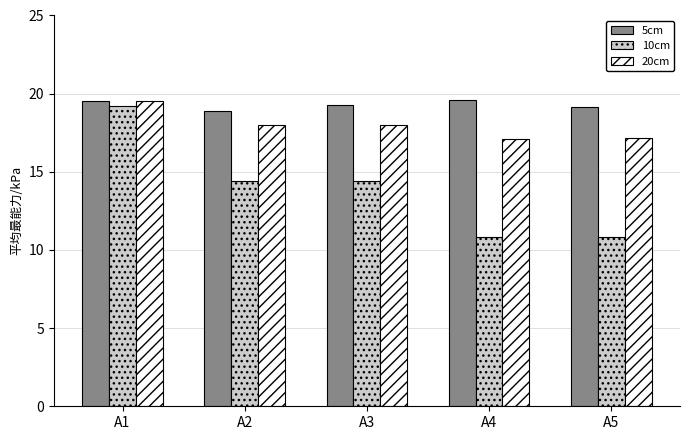

How many series are shown in this chart?

3